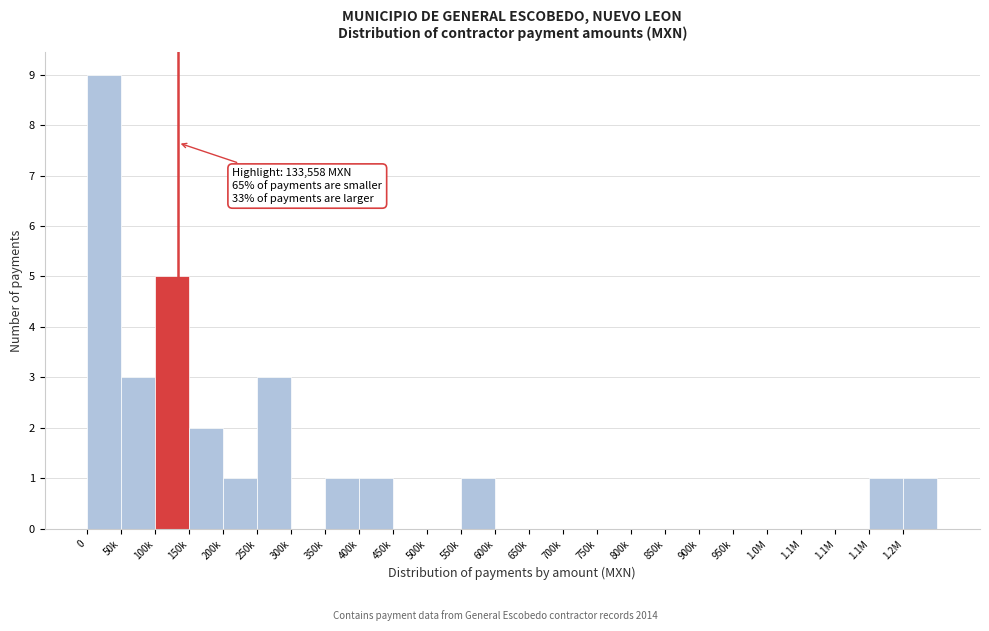

How many series are shown in this chart?

1